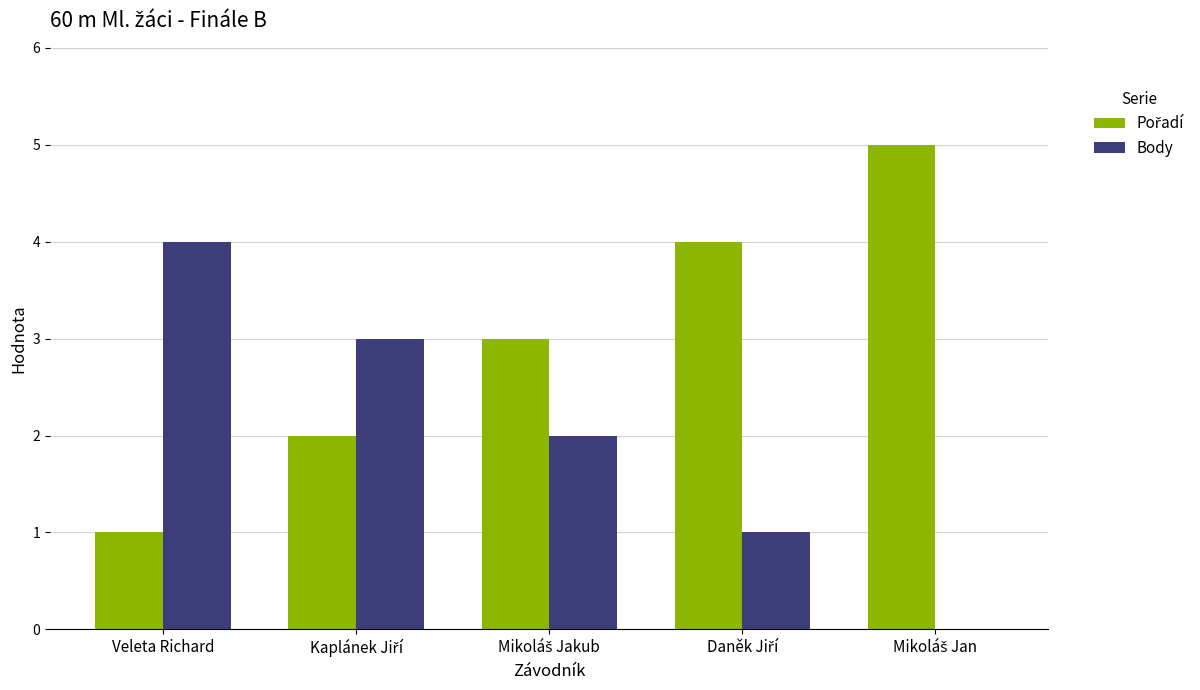

What is the maximum value for Body?

4